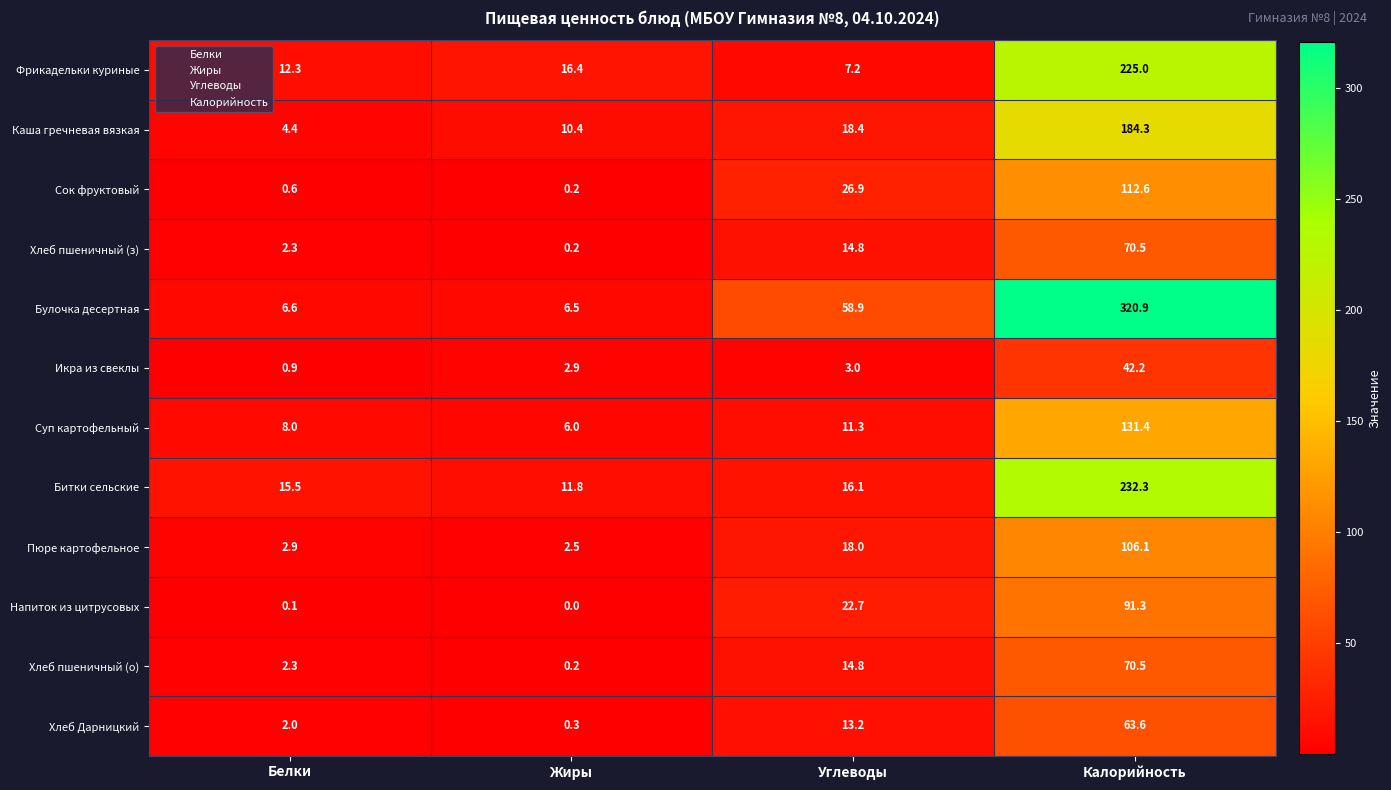

How many data points does each series have?

4